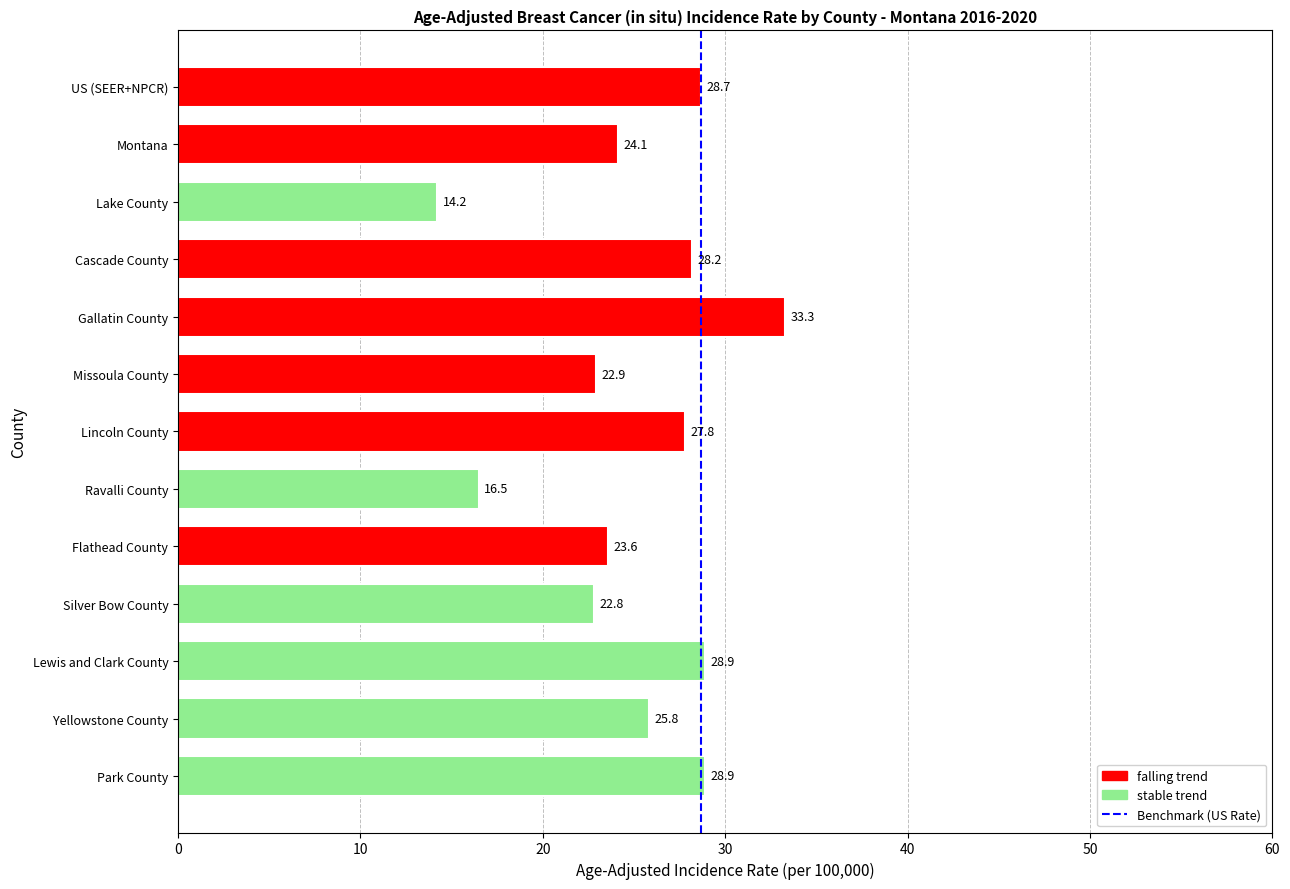

What is the difference between the values at Yellowstone County and Missoula County?

2.9